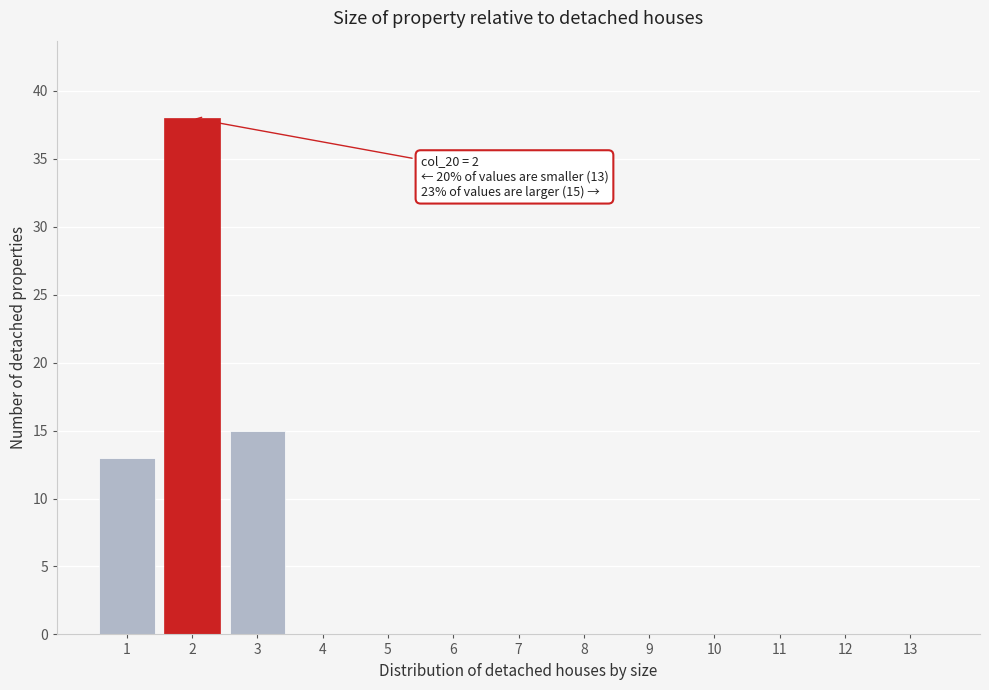

Which range on the x-axis has the tallest bar?

1.5 to 2.5